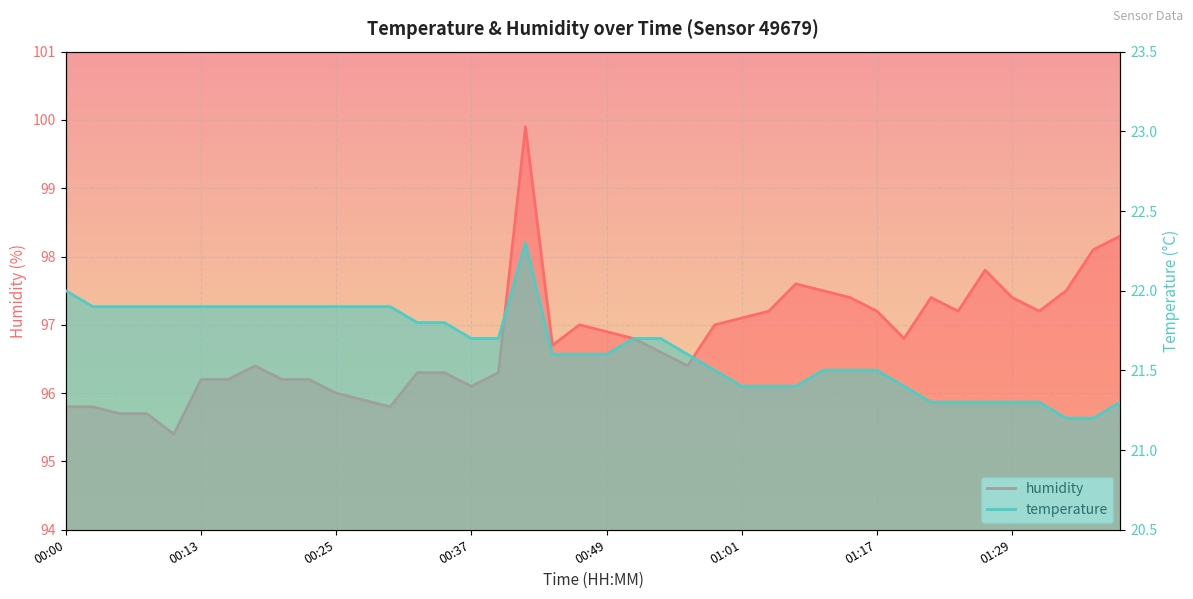

The value of humidity at 01:04 is 65.9. True or false?

False